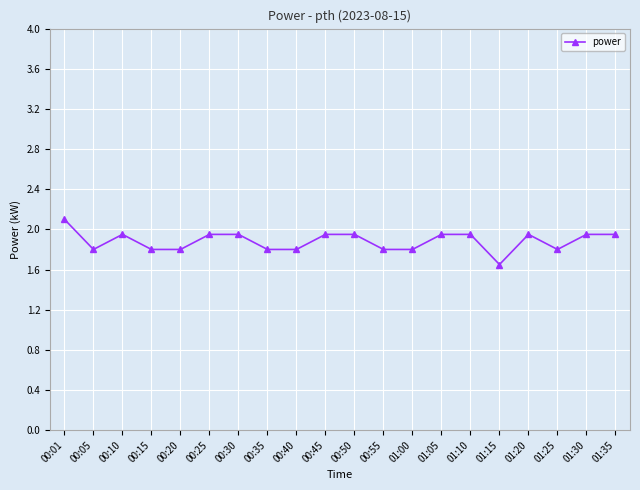

Which category has the highest value across all series?

00:01